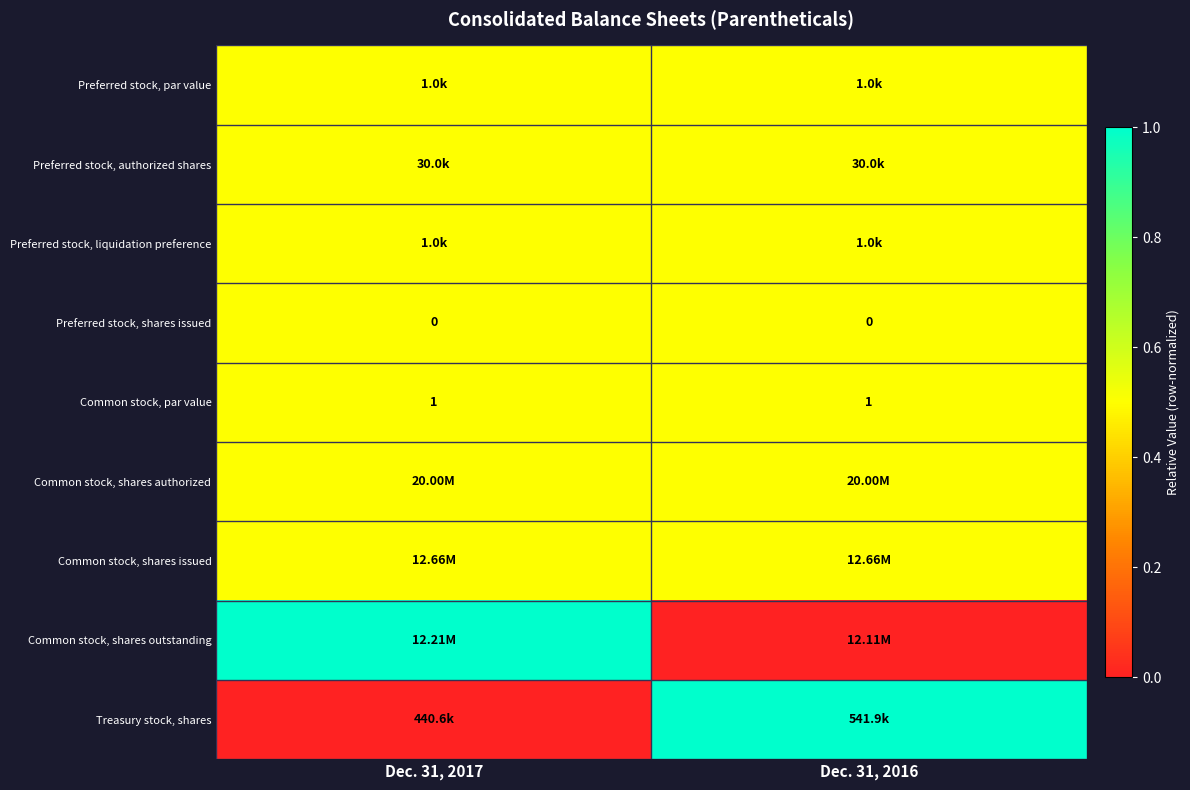

Between Dec. 31, 2017 and Dec. 31, 2016, which is larger?

Dec. 31, 2017